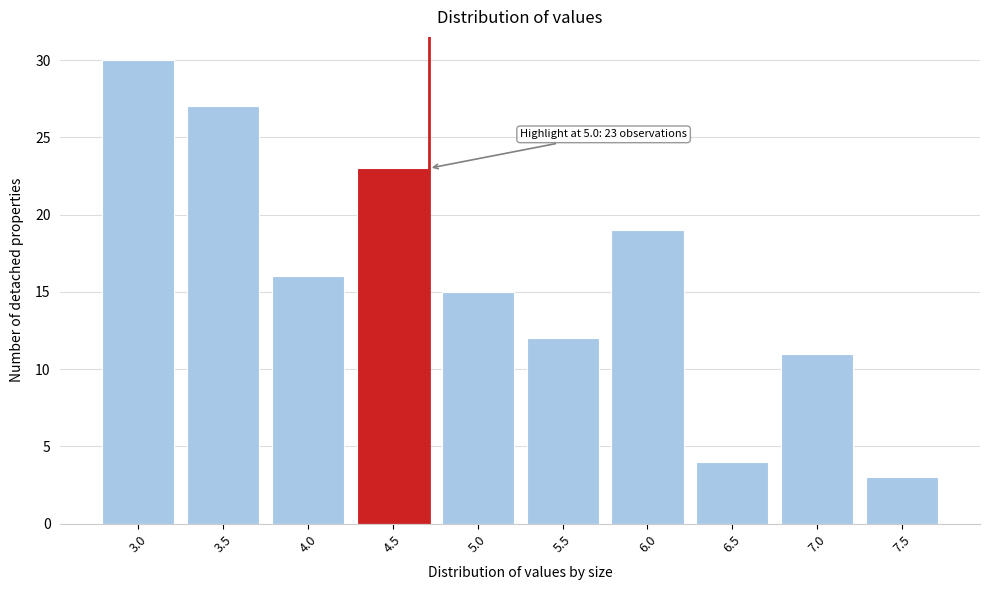

Reading right to left, extract all data points from this chart.

3	11	4	19	12	15	23	16	27	30